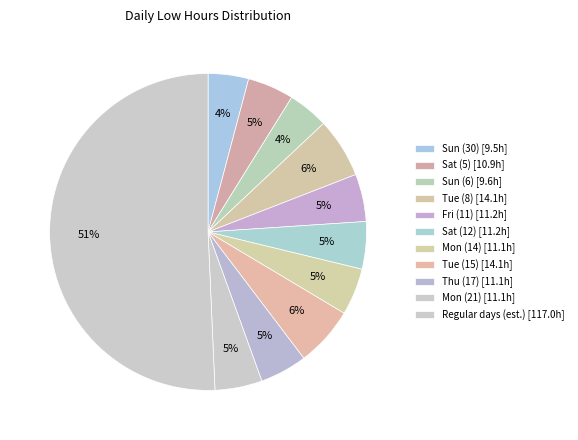

Count the number of slices in the pie.

11